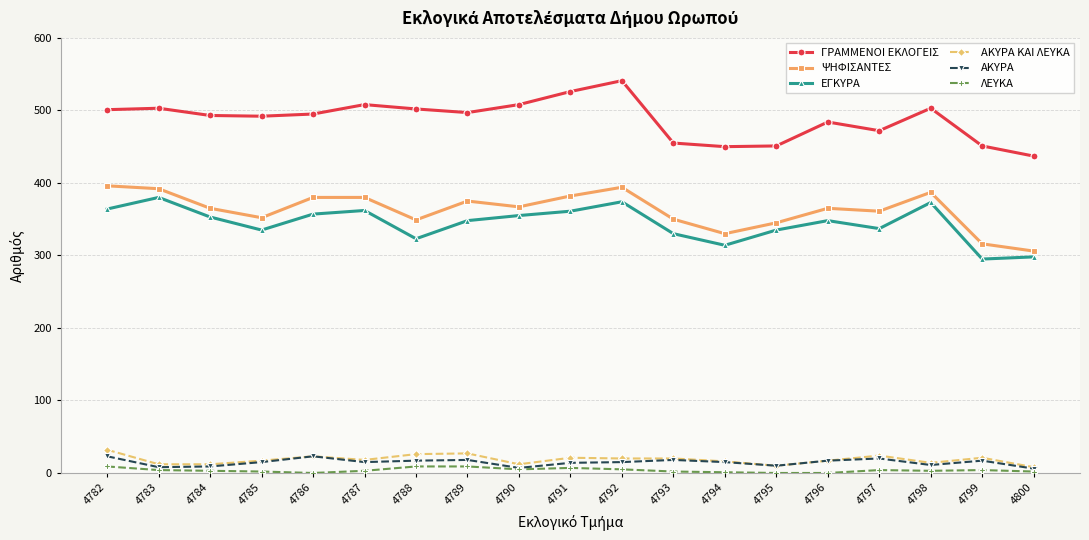

At how many categories does at least one series exceed 86?

19